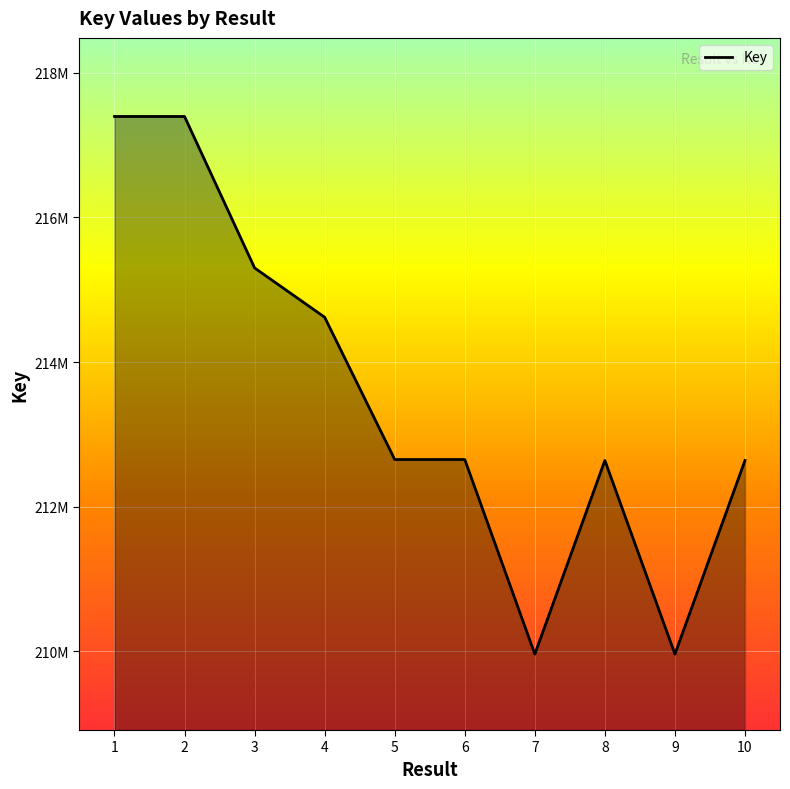

True or false: the data shows 358814932 at 7.

False